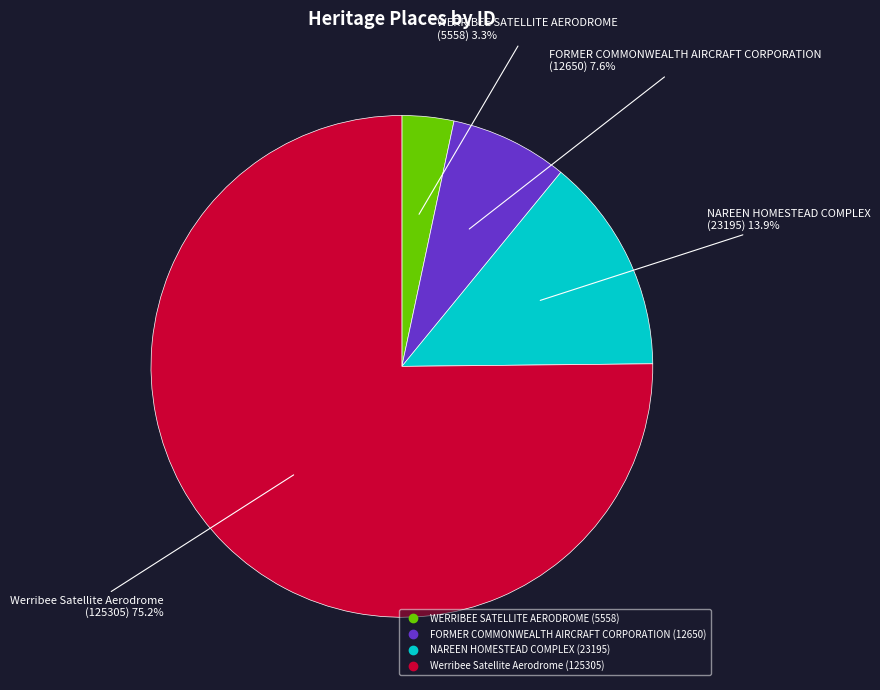

Which slice is the smallest?

WERRIBEE SATELLITE AERODROME